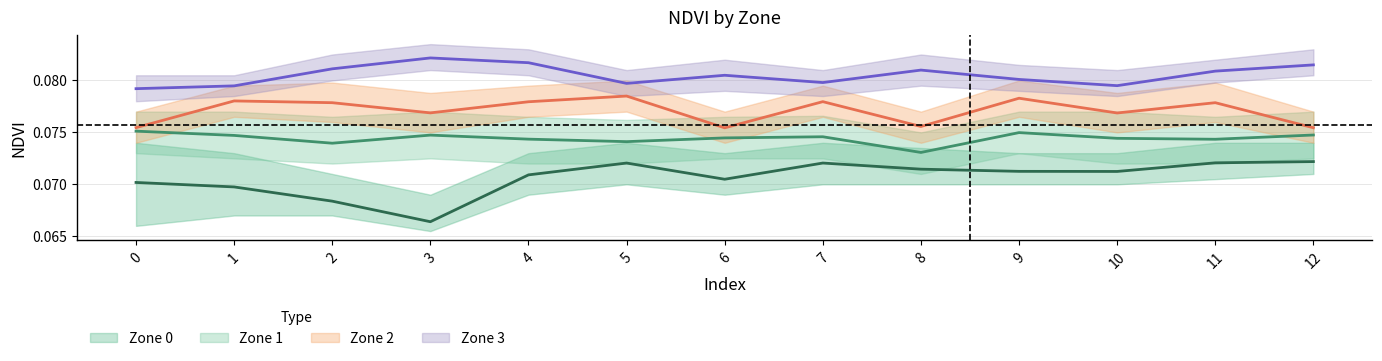

True or false: Zone_0_mean and Zone_2_mean intersect in this chart.

False